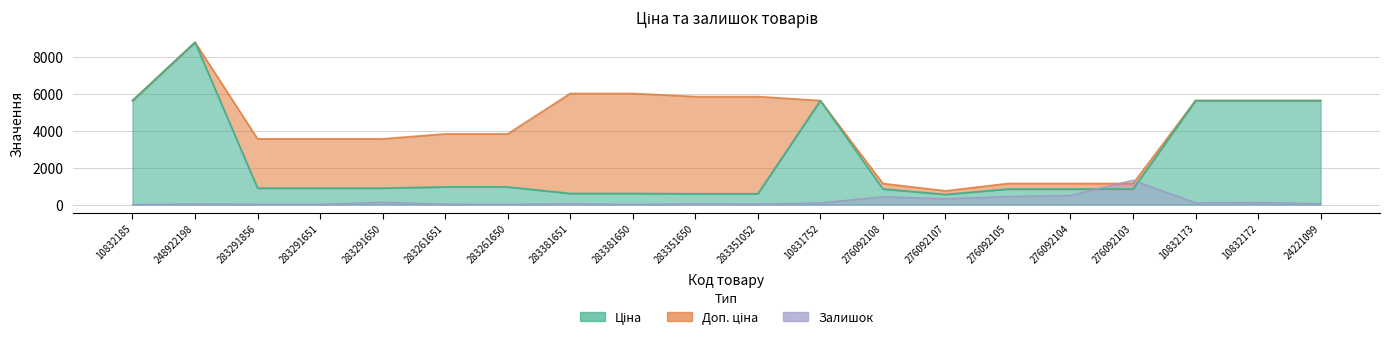

Rank the categories by Ціна value from lowest to highest.

276092107, 283351650, 283351052, 283381651, 283381650, 276092108, 276092105, 276092104, 276092103, 283291856, 283291651, 283291650, 283261651, 283261650, 10832185, 10831752, 10832173, 10832172, 24221099, 248922198